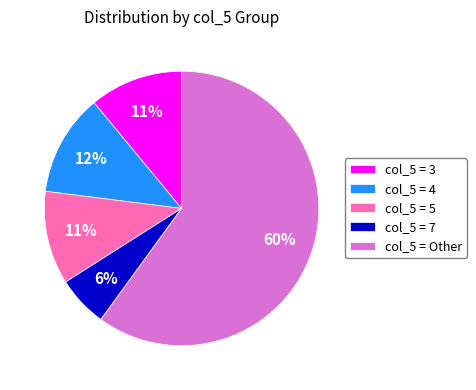

Do col_5 = 3 and col_5 = 4 together represent more than half of the pie?

No